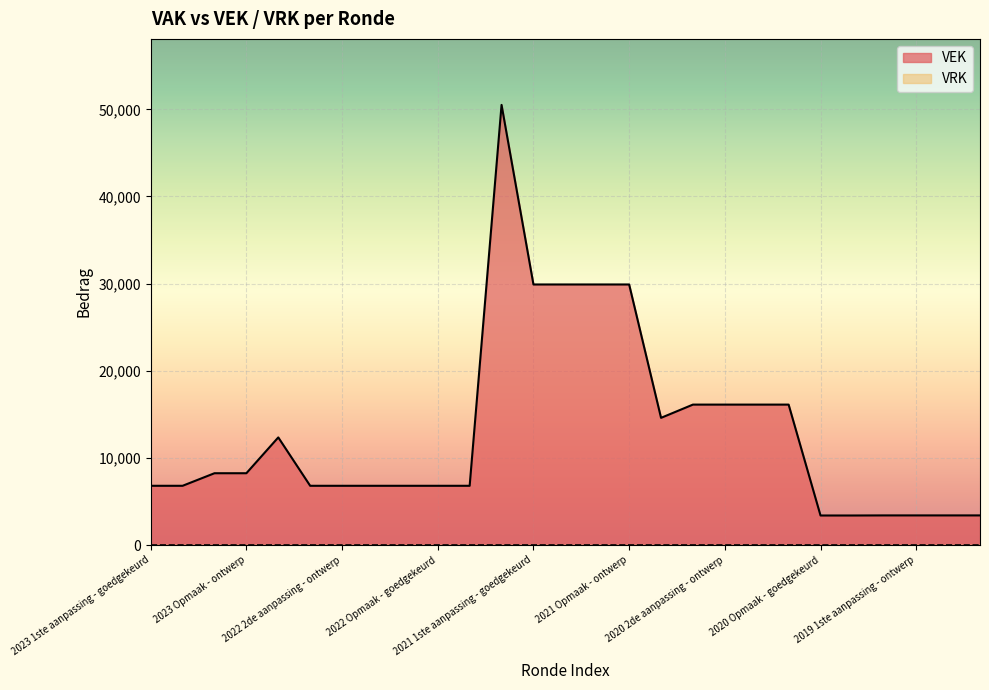

The value of VEK at 2021 1ste aanpassing - goedgekeurd is 29900. True or false?

True